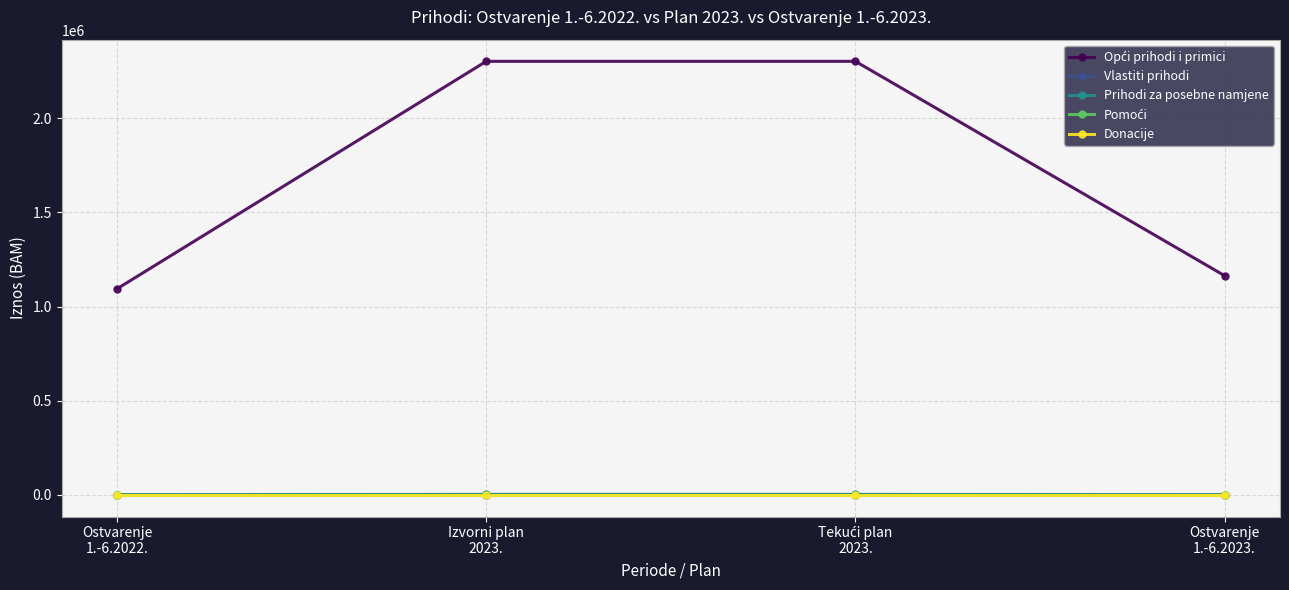

What is the value of the Opći prihodi i primici point at the 3rd from the left?

2301676.0